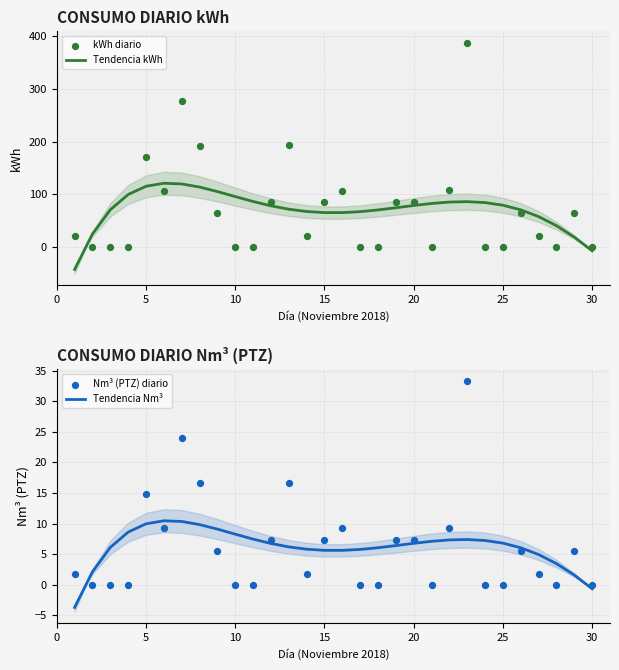

What are all the series names shown in the legend?

Tendencia kWh, kWh diario, Tendencia Nm³, Nm³ (PTZ) diario